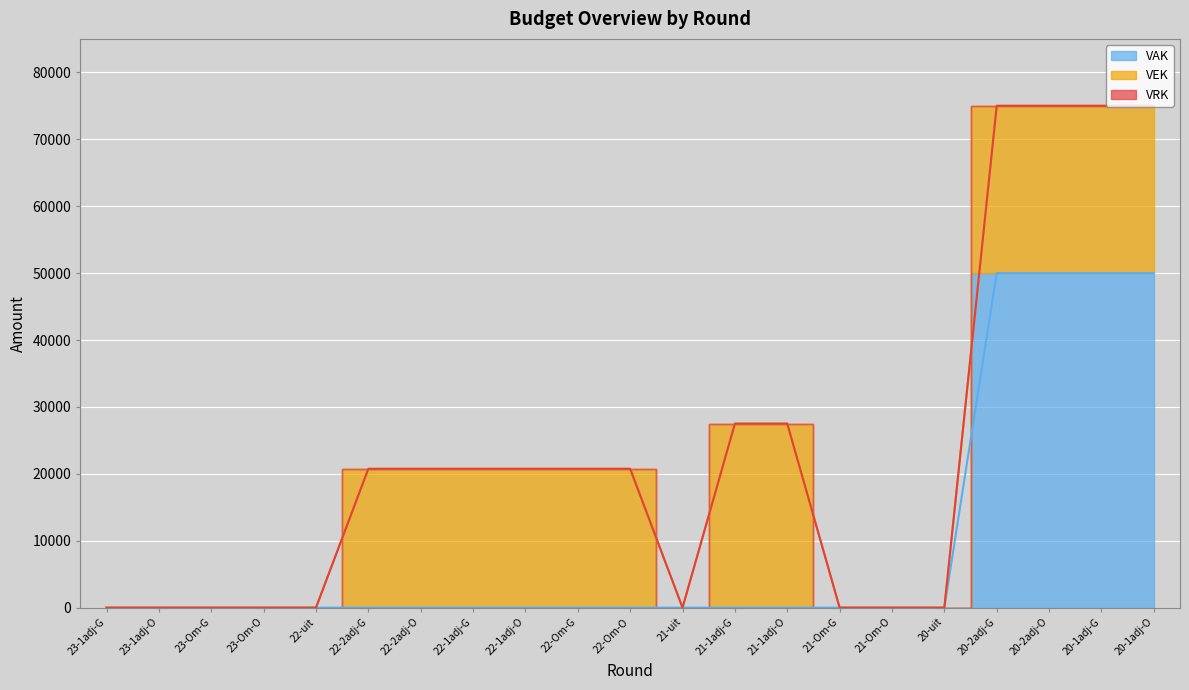

What are all the series names shown in the legend?

VAK, VEK, VRK